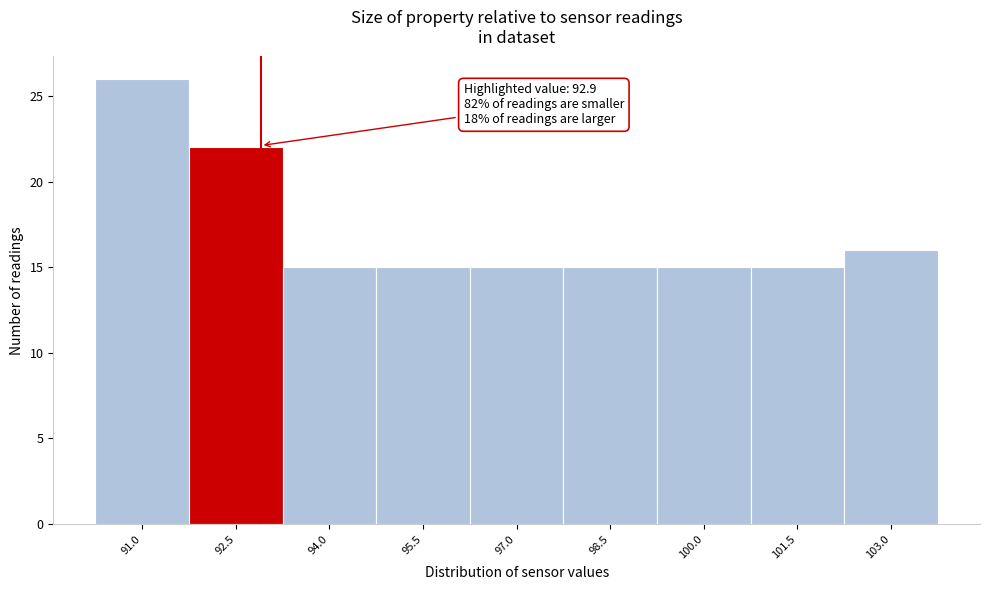

Reading right to left, extract all data points from this chart.

103.0=16	101.5=15	100.0=15	98.5=15	97.0=15	95.5=15	94.0=15	92.5=22	91.0=26